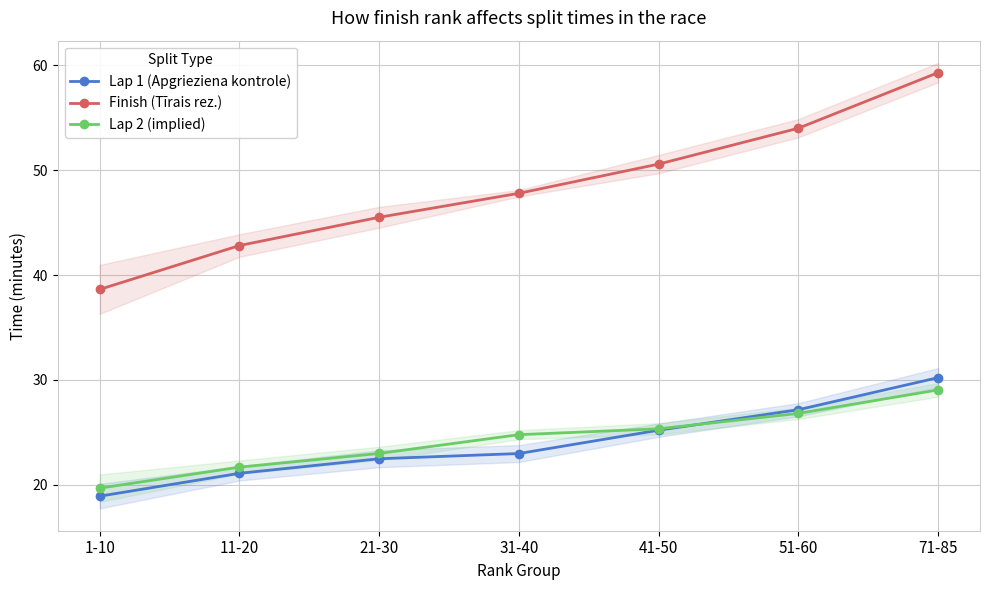

What is the maximum value for Lap 1 (Apgrieziena kontrole)?

30.2